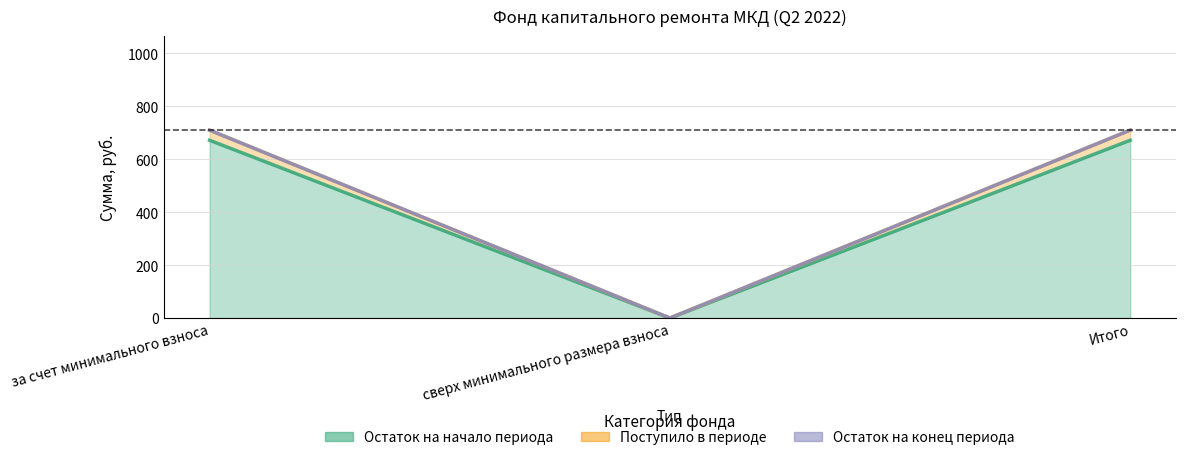

Is it true that balance_start equals 671.2 at Итого?

True